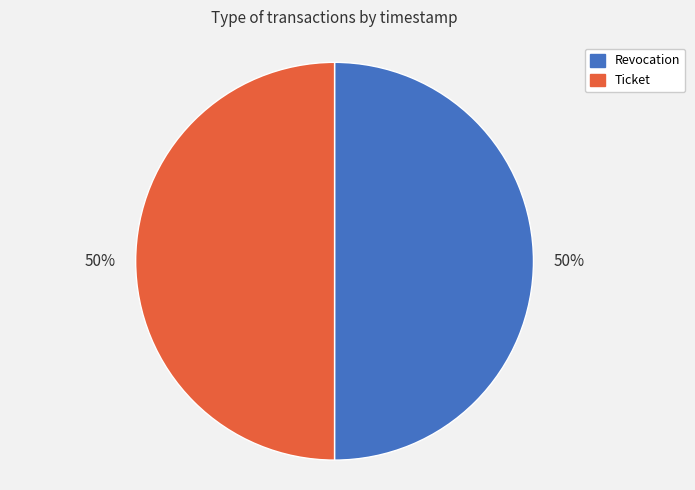

To the nearest percent, what is the combined percentage of Revocation and Ticket?

100%